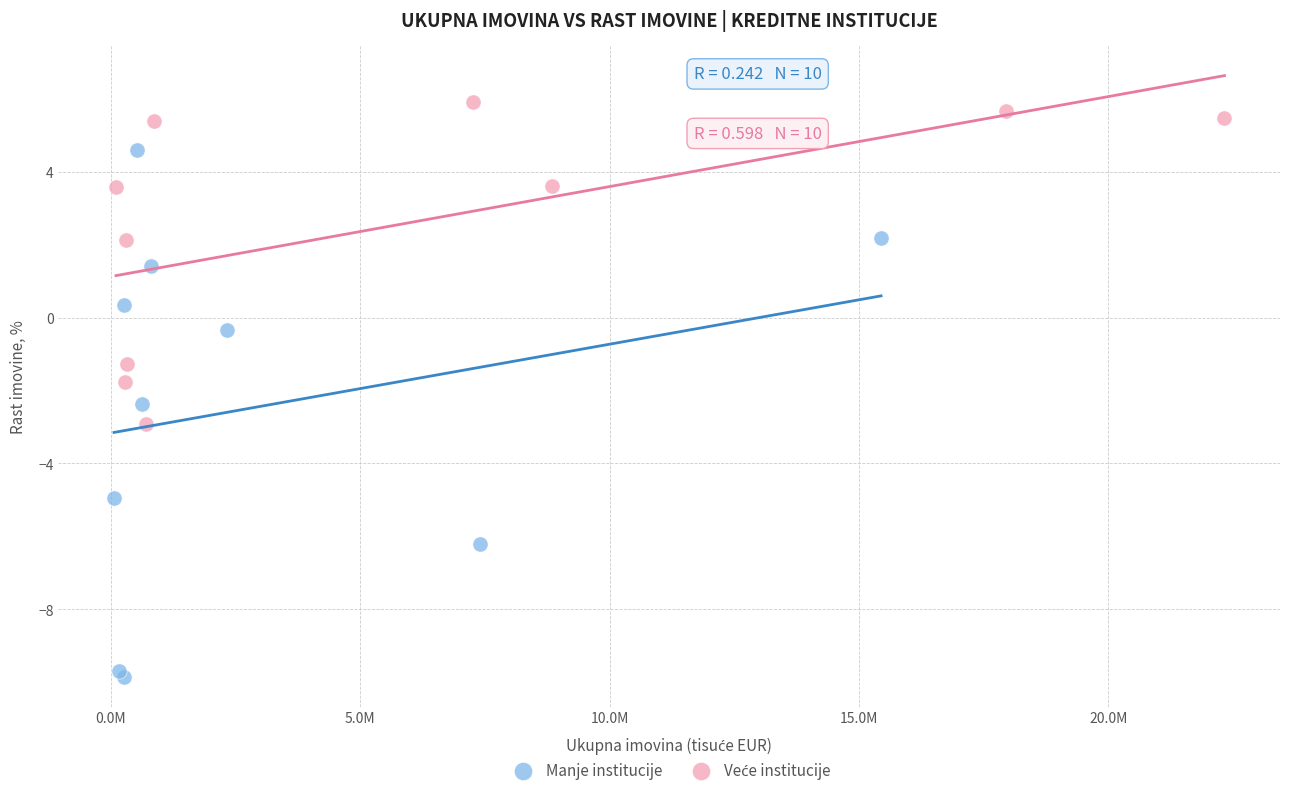

Which series contains the lowest Y value?

Manje institucije